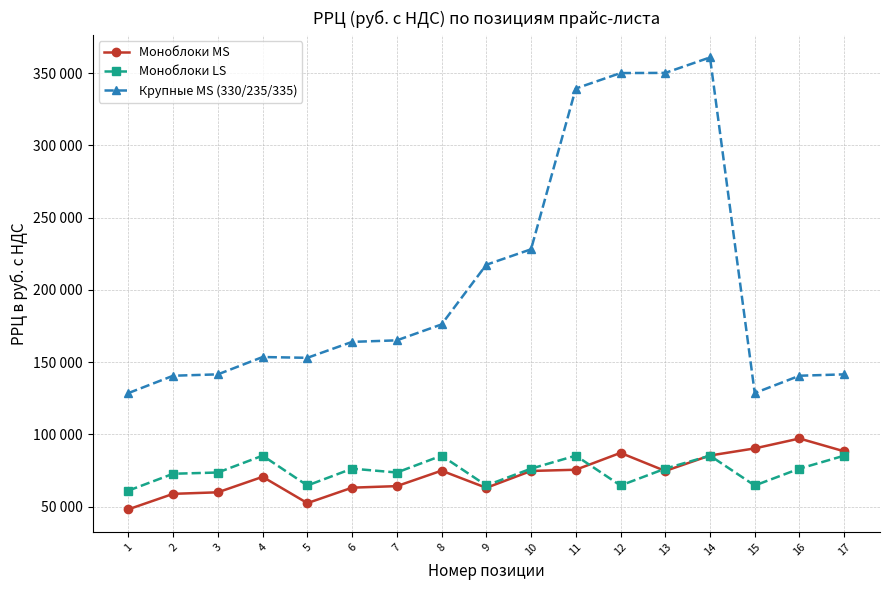

What are all the series names shown in the legend?

Моноблоки MS, Моноблоки LS, Крупные MS (330/235/335)